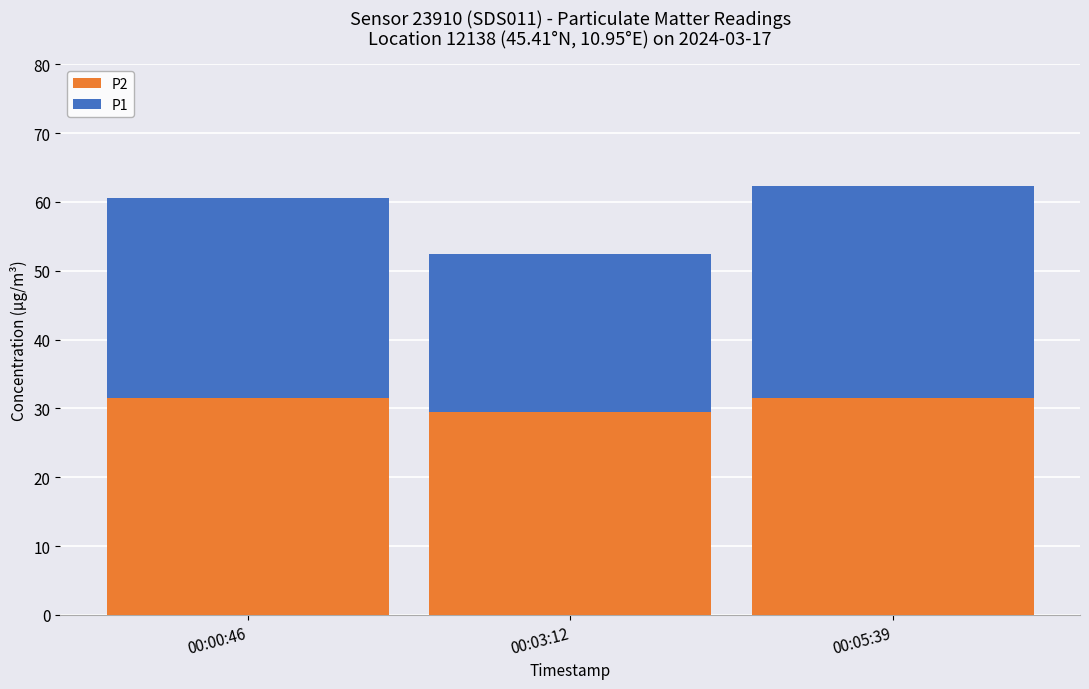

True or false: P1 has a value of 60.5 at 00:00:46.

True